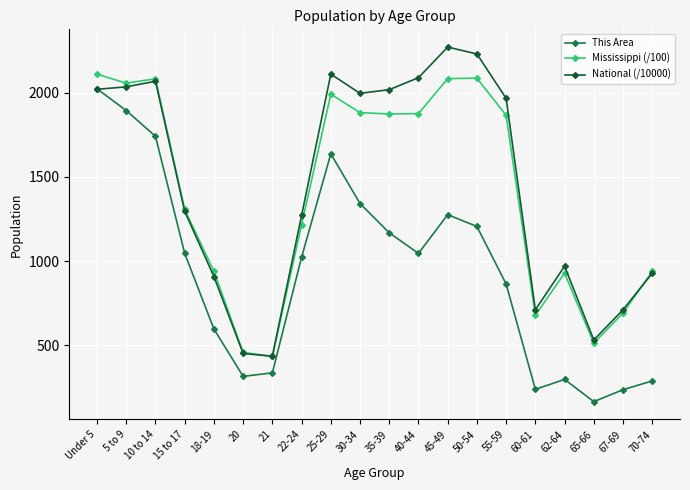

What is the label of the 3rd point from the right?

65-66